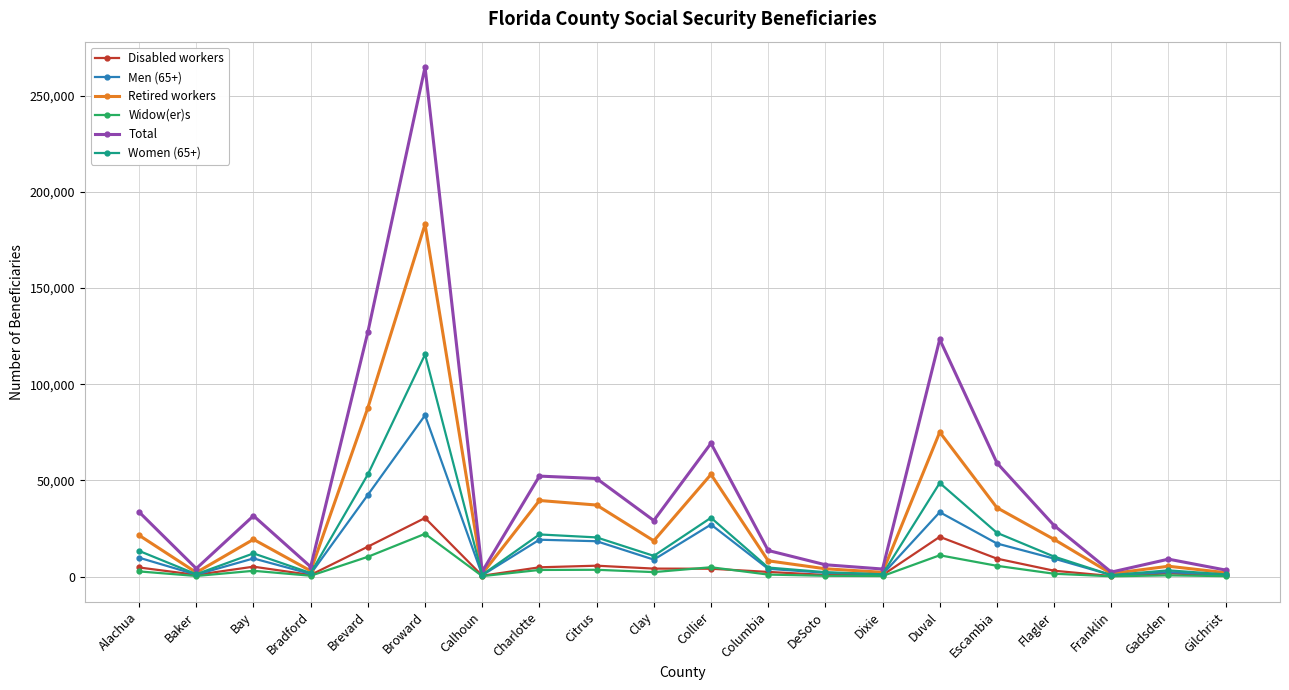

Is this an area chart (filled region under the line)?

No